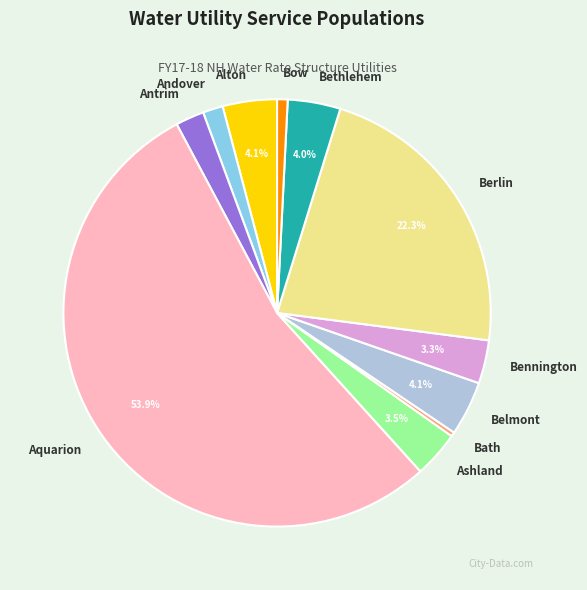

Between Aquarion and Berlin, which is larger?

Aquarion